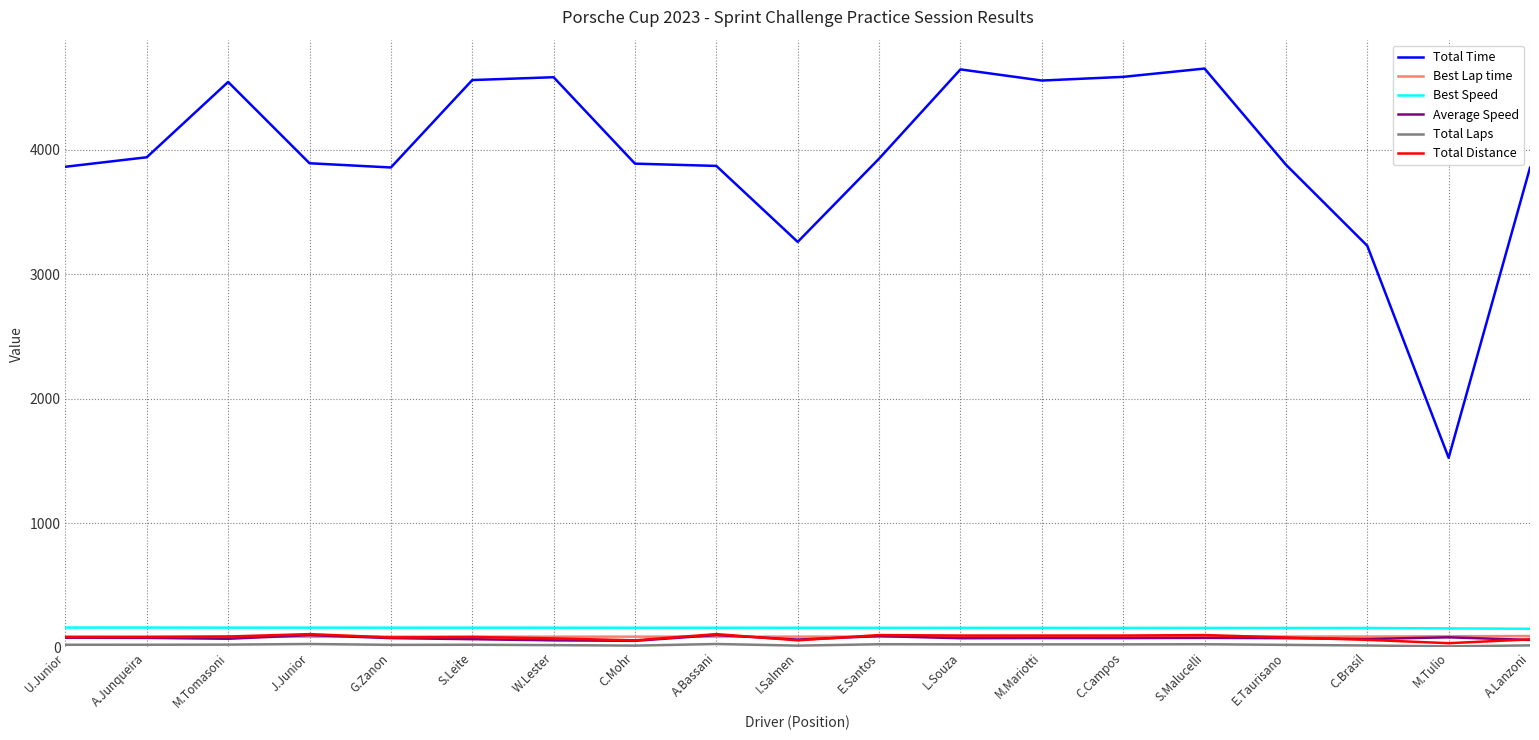

What is the maximum value shown in the chart?

4652.2